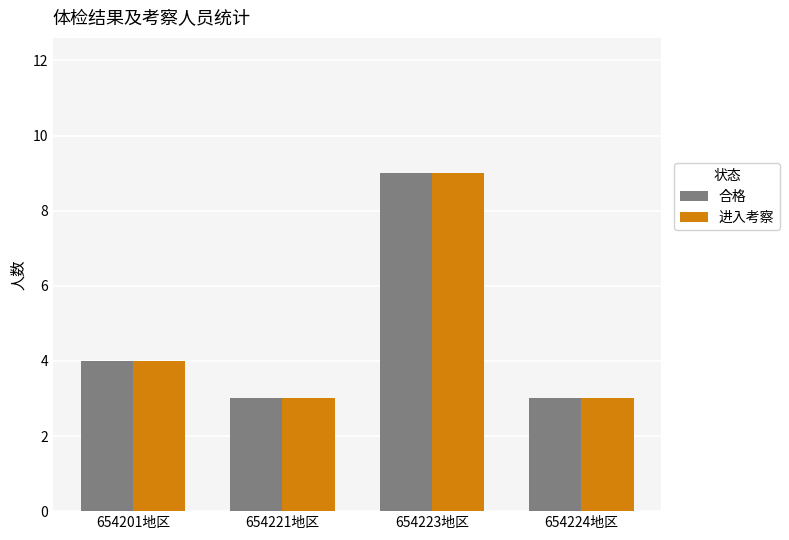

What is the maximum value shown in the chart?

9